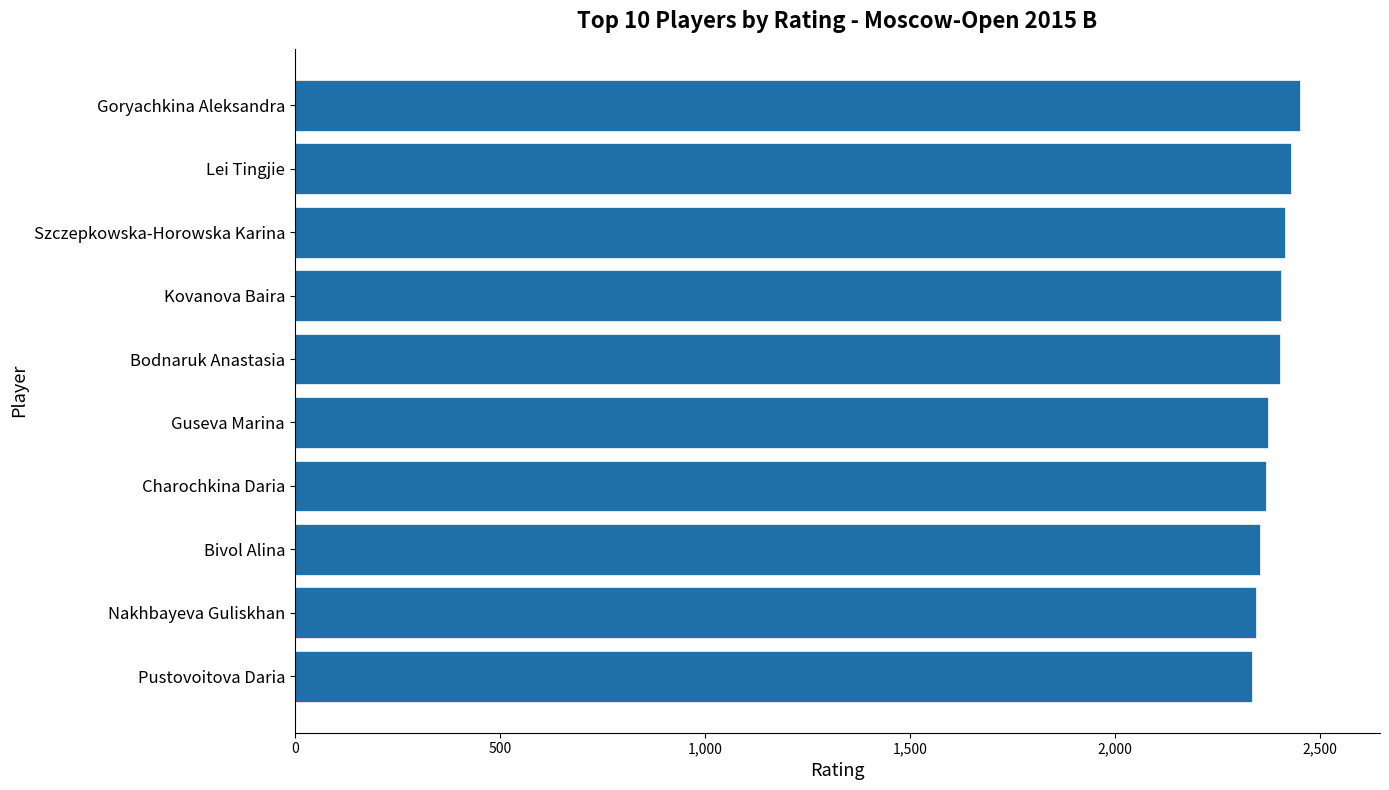

Between Goryachkina Aleksandra and Bivol Alina, which is larger?

Goryachkina Aleksandra